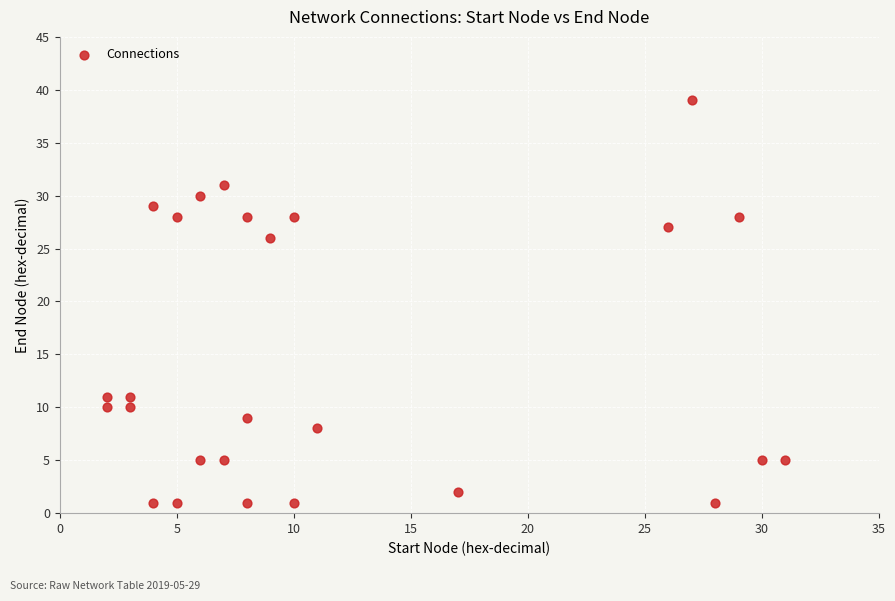

What is the range of Y values (max minus min)?

38